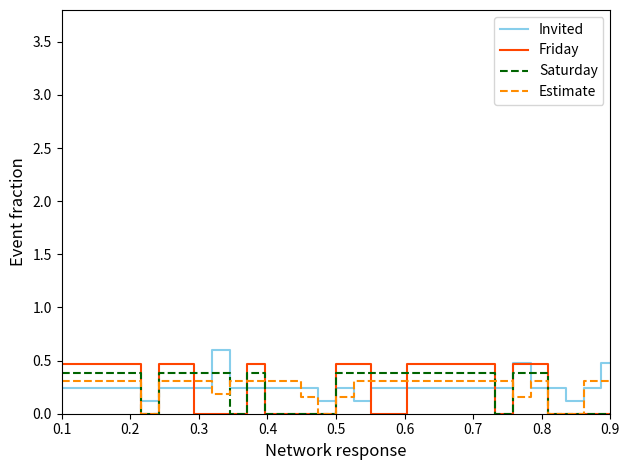

At how many categories does at least one series exceed 0?

32